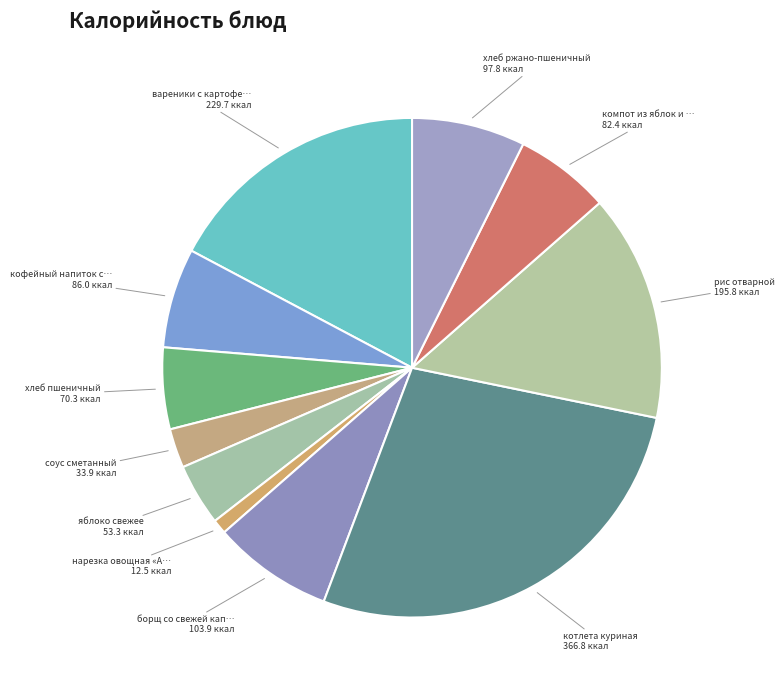

Count the number of slices in the pie.

11